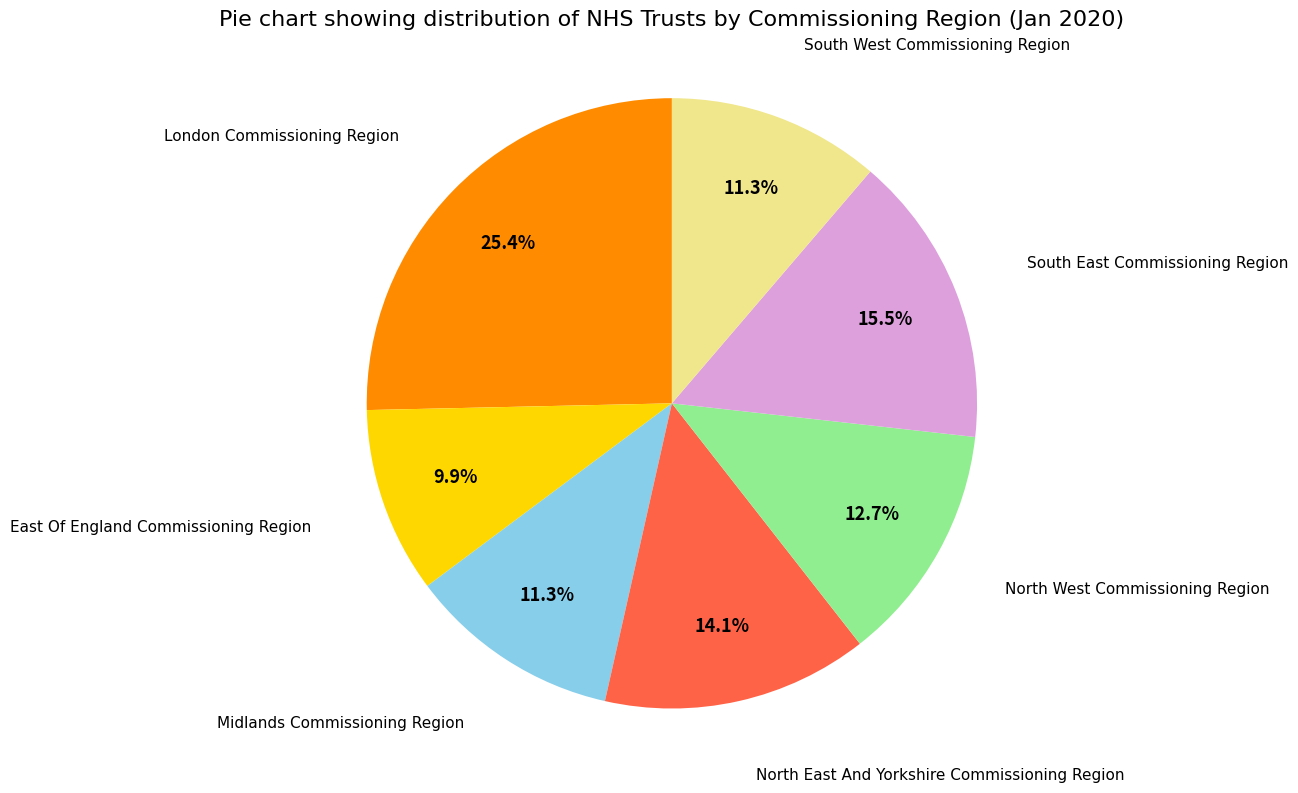

To the nearest percent, what percentage of the pie is North East And Yorkshire Commissioning Region?

14%